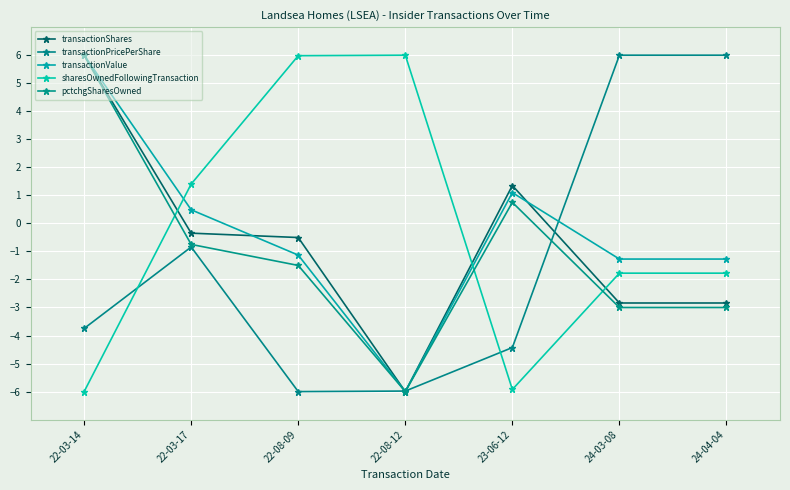

List the labels in order of transactionShares value, largest first.

22-03-14, 23-06-12, 22-03-17, 22-08-09, 24-03-08, 24-04-04, 22-08-12